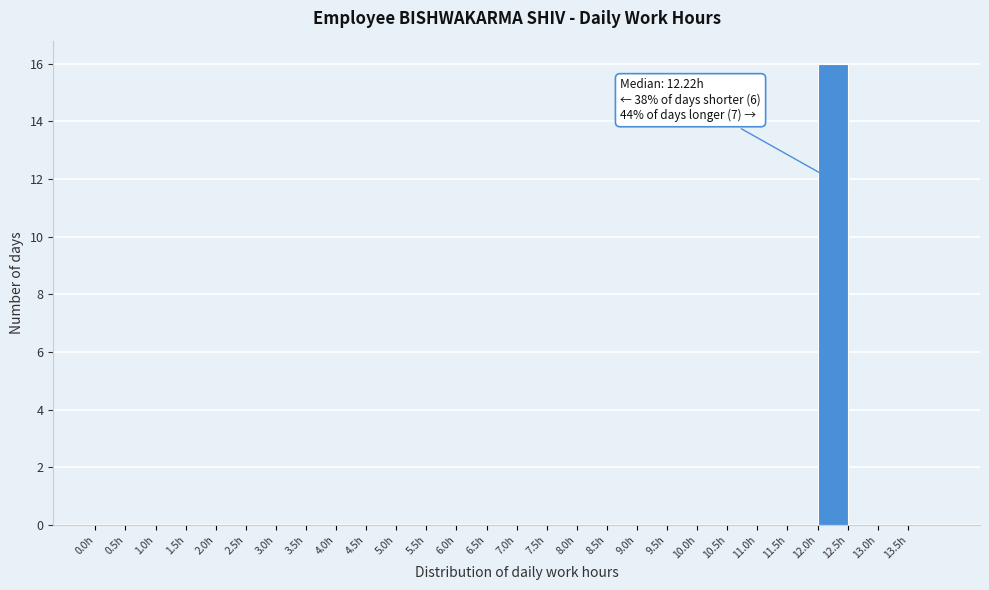

Over which range of the x-axis is the bar tallest?

12.0 to 12.5